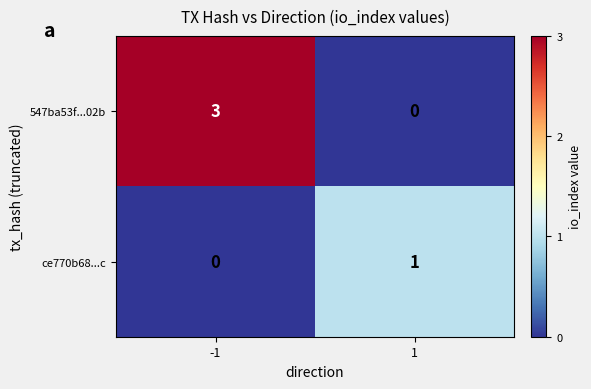

What is the greatest value displayed?

3